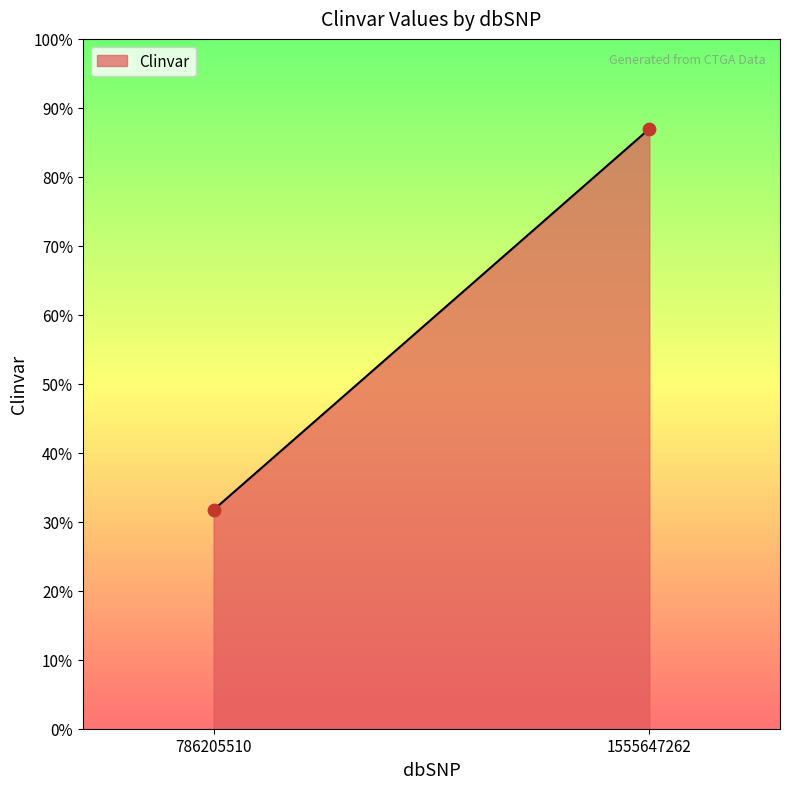

Is this an area chart (filled region under the line)?

Yes